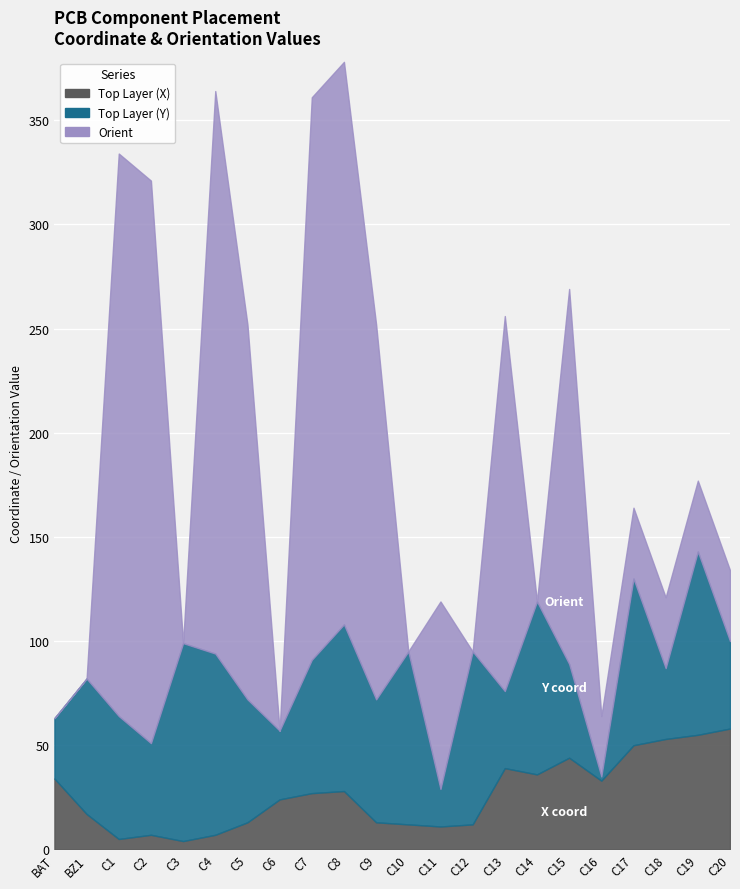

What is the greatest value displayed?

270